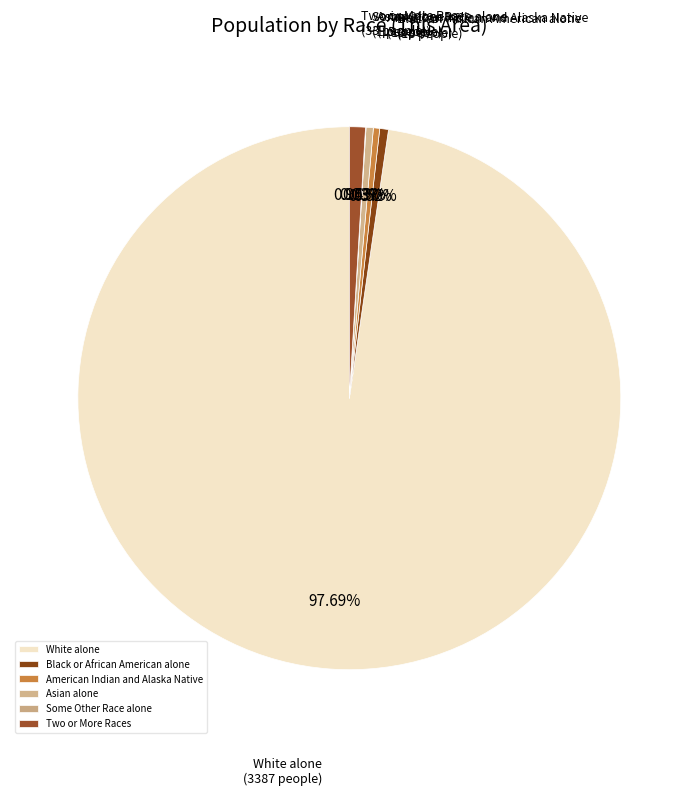

Which has a higher value, Asian alone or White alone?

White alone